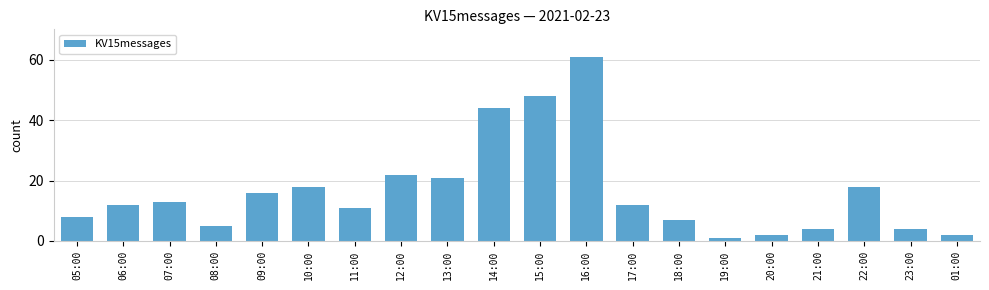

Reading left to right, what are all the values shown in this chart?

8	12	13	5	16	18	11	22	21	44	48	61	12	7	1	2	4	18	4	2